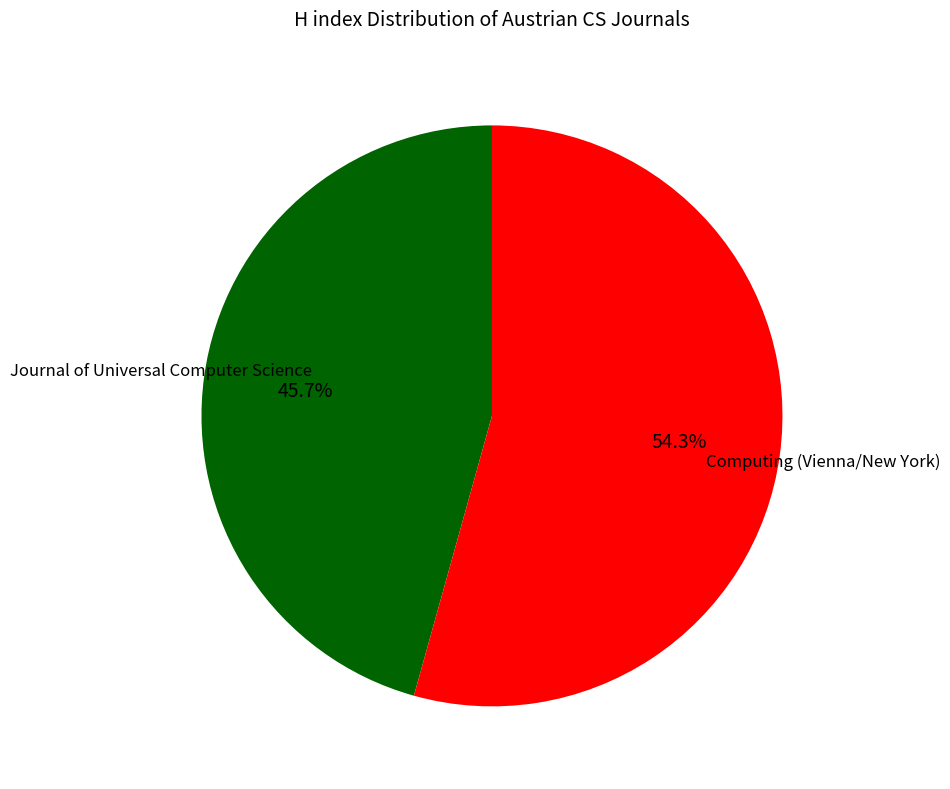

Is there a majority slice in this chart?

Yes